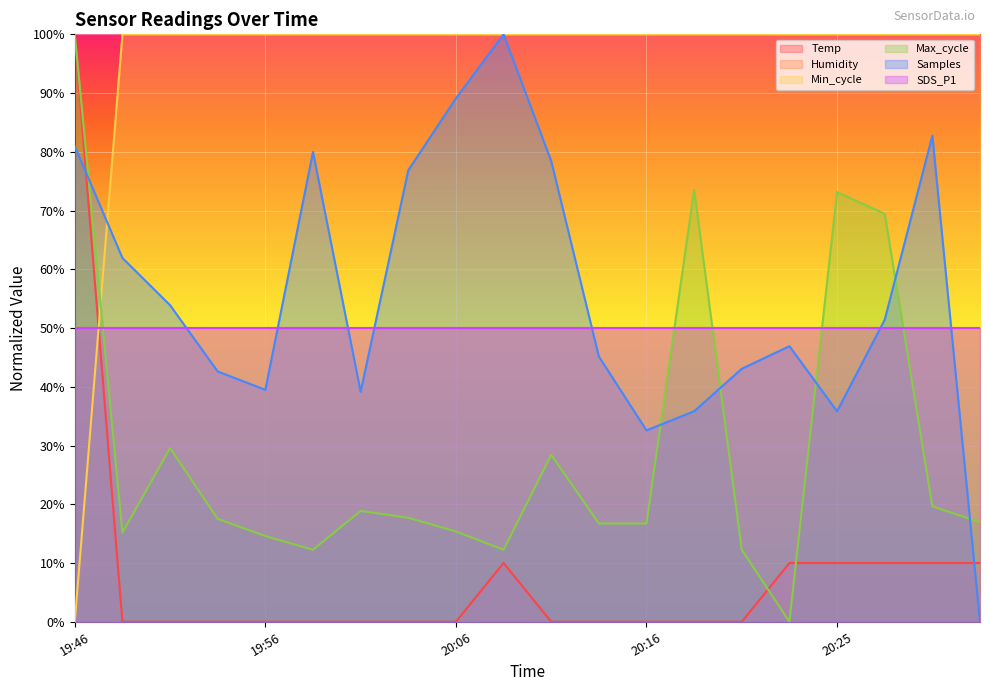

Does the chart display data point markers on the line(s)?

No